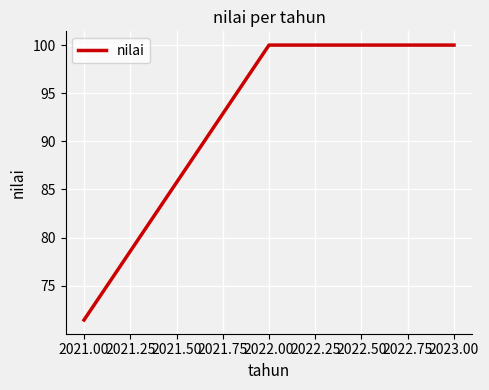

Count the number of data series in this chart.

1